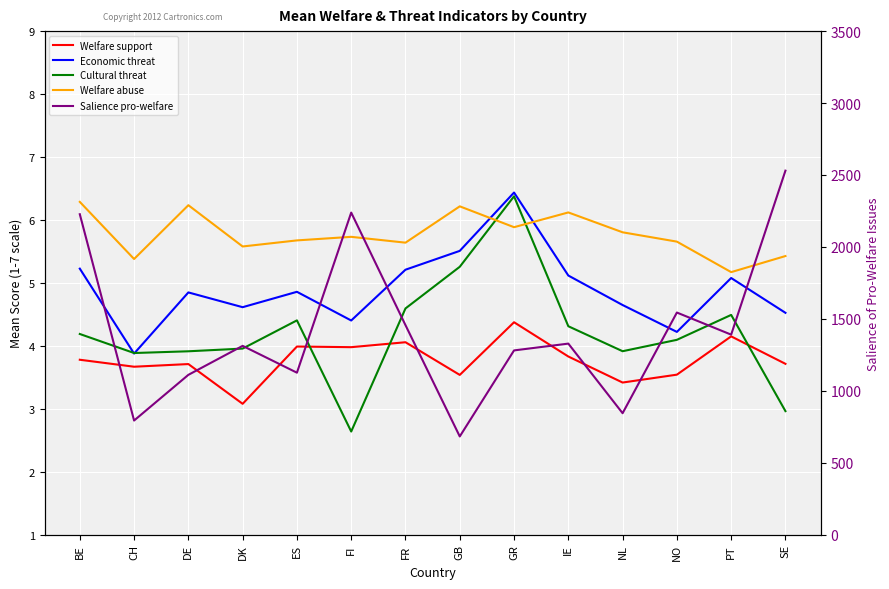

True or false: Economic threat and Salience pro-welfare intersect in this chart.

False